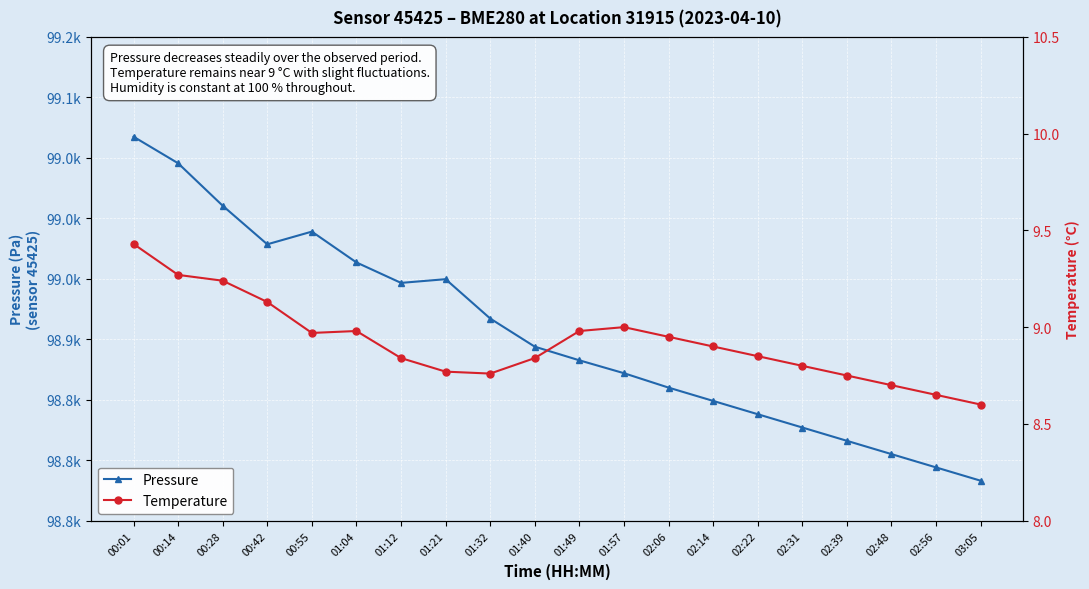

Is the value of Pressure at 01:21 greater than the value of Temperature at 02:39?

Yes